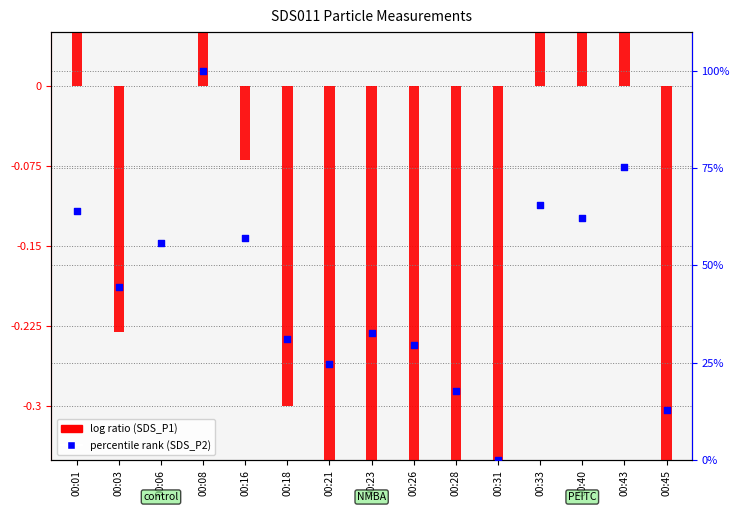

At how many categories does at least one series exceed 22?

12